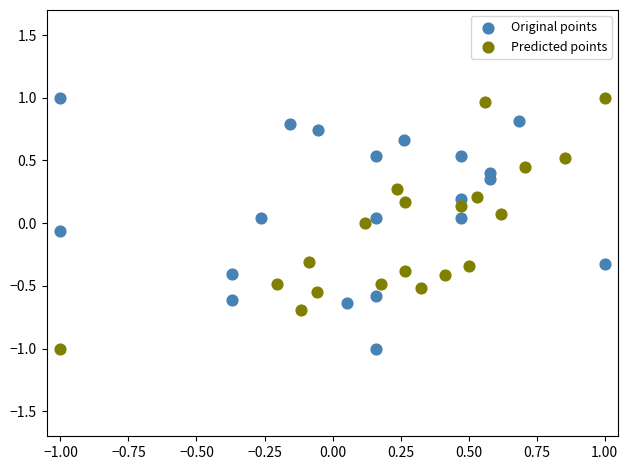

What are all the series names shown in the legend?

Original points, Predicted points